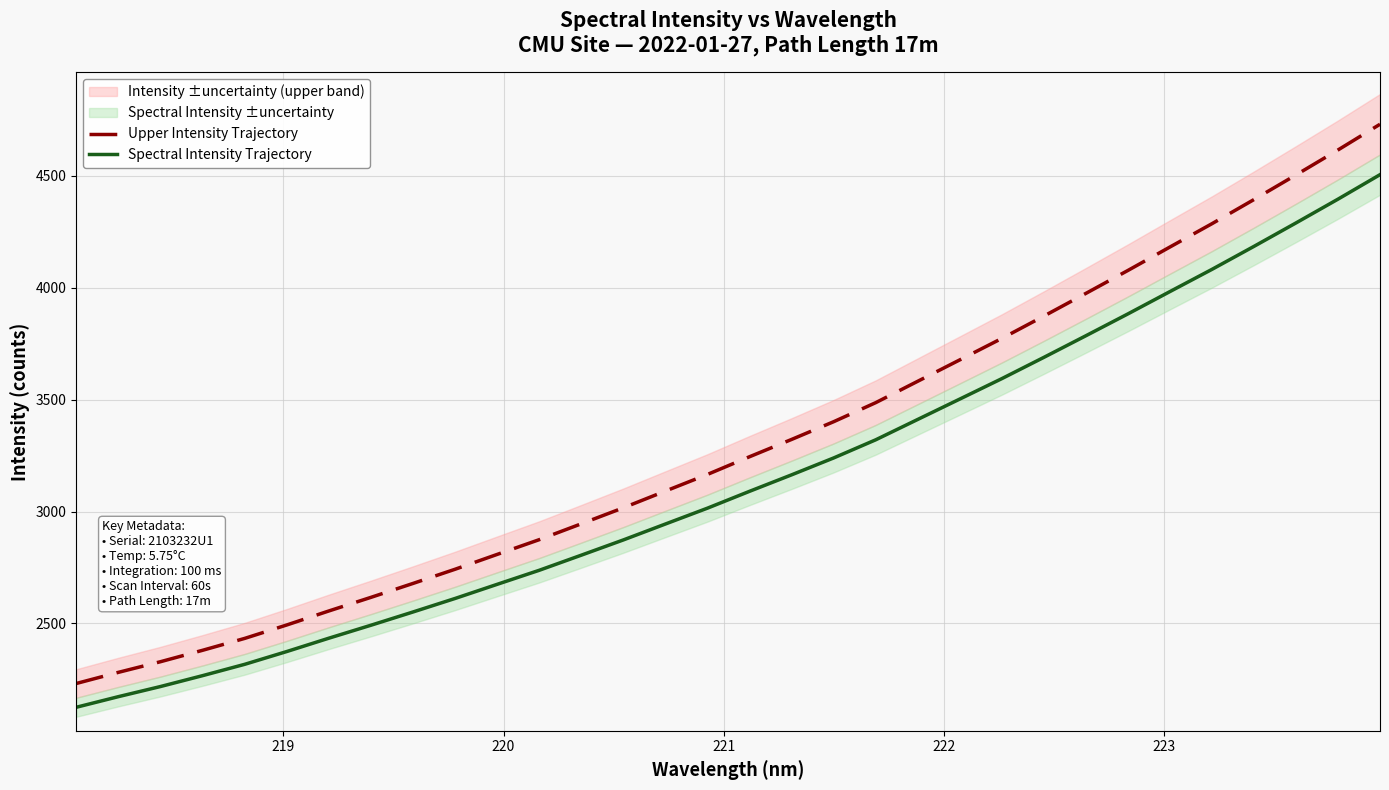

True or false: Upper Intensity Trajectory and Spectral Intensity Trajectory intersect in this chart.

False